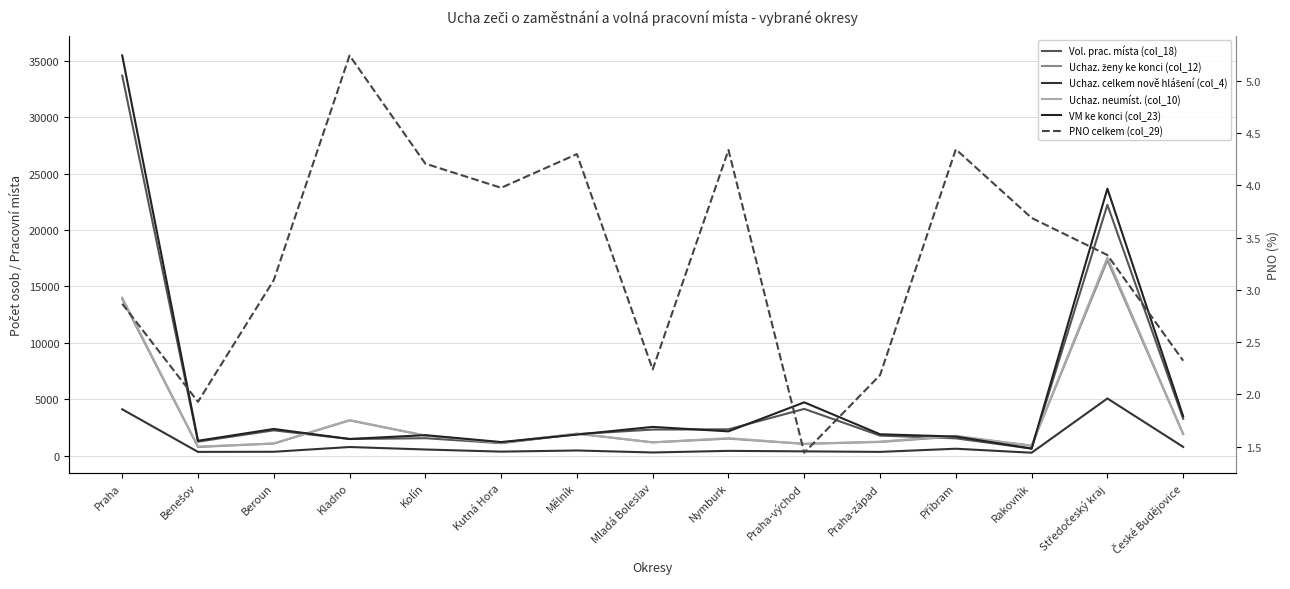

What position from the left is Mělník?

7